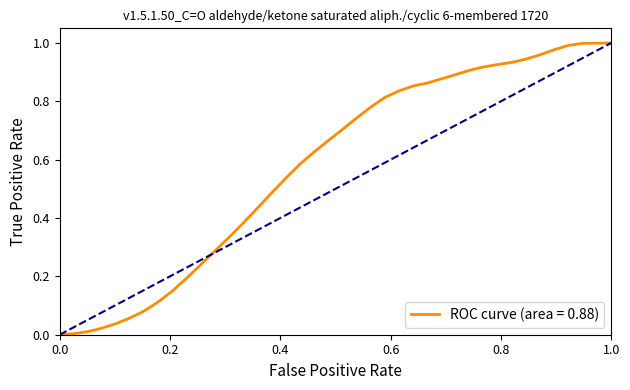

Does the chart have visible grid lines?

No